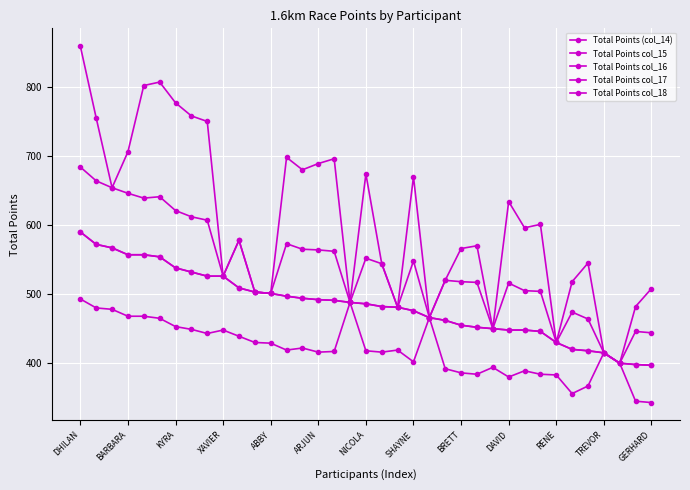

Which series has the largest total across all categories?

Total Points (col_14)